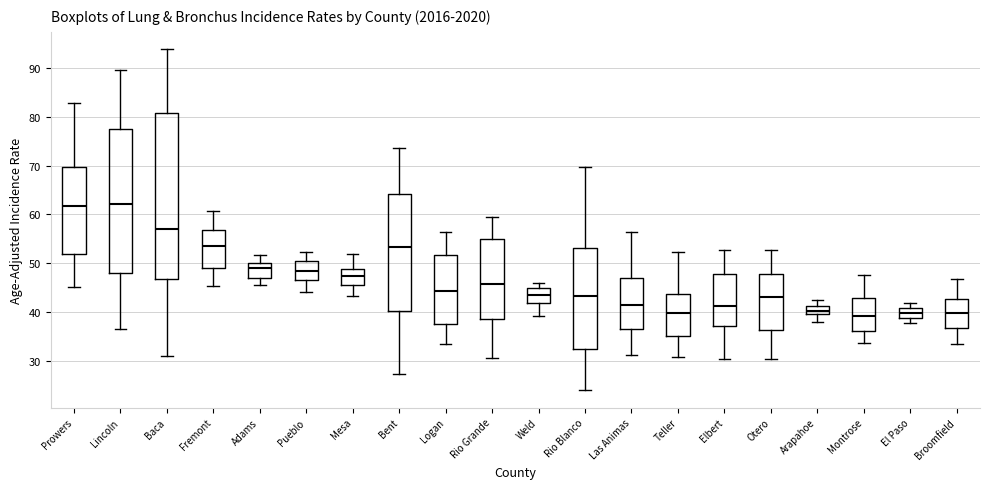

Which box is the tallest, from its lower edge to its upper edge?

Baca